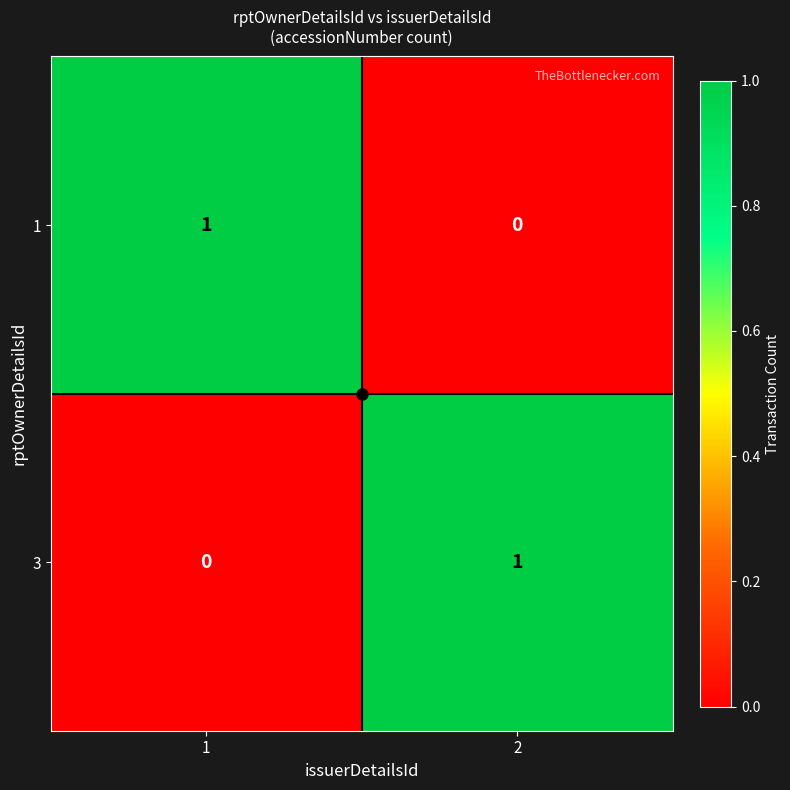

Rank the categories by 1 value from highest to lowest.

1, 2